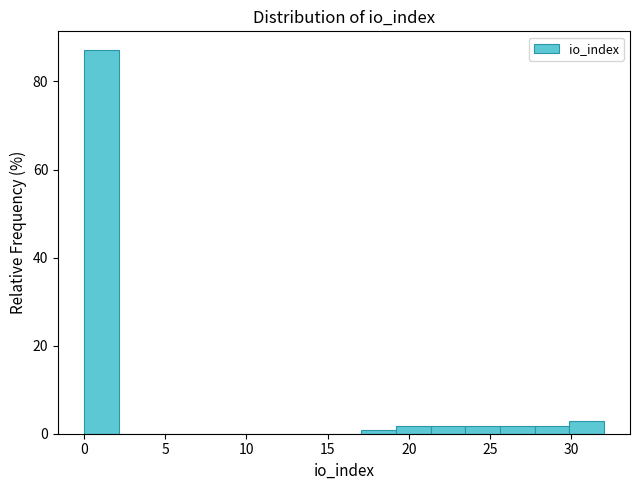

Over which range of the x-axis is the bar tallest?

0.0 to 2.0